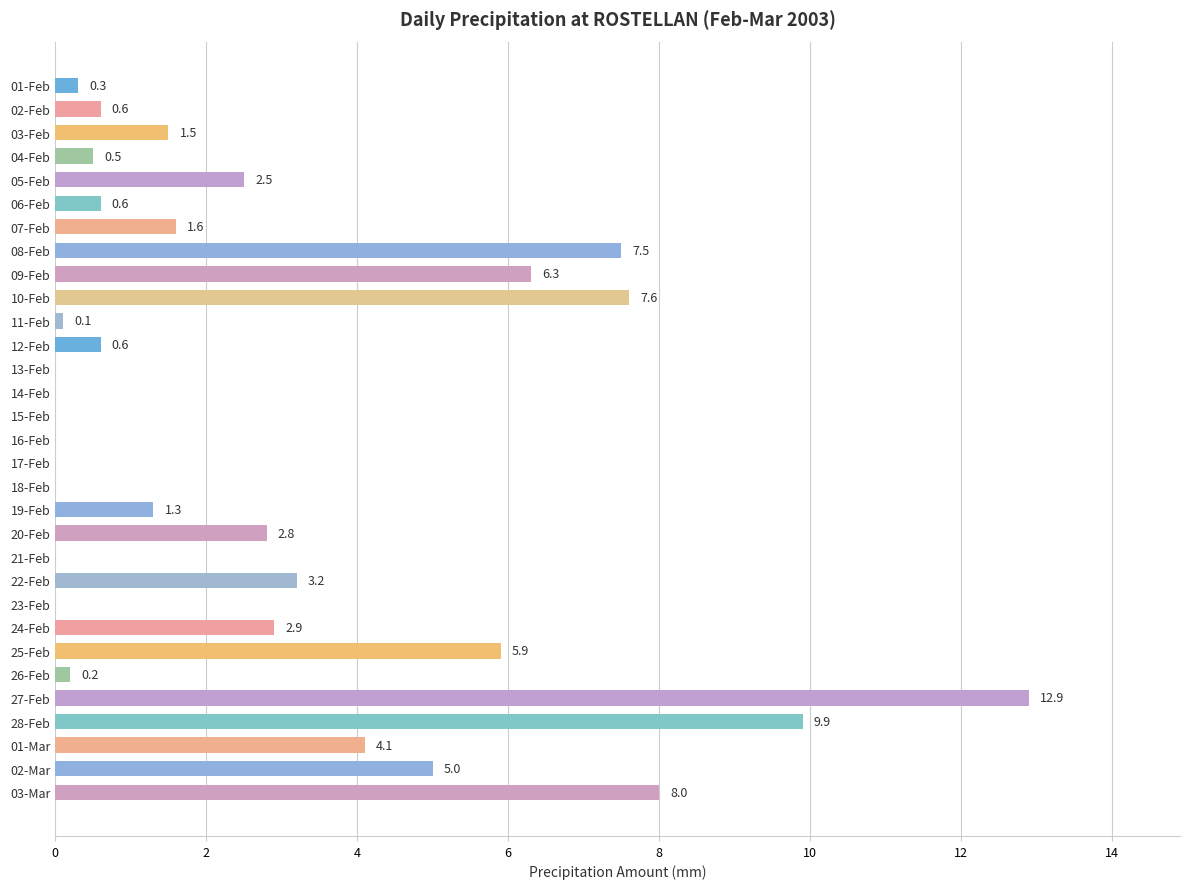

The chart shows a value of 0.5 at 04-Feb. True or false?

True